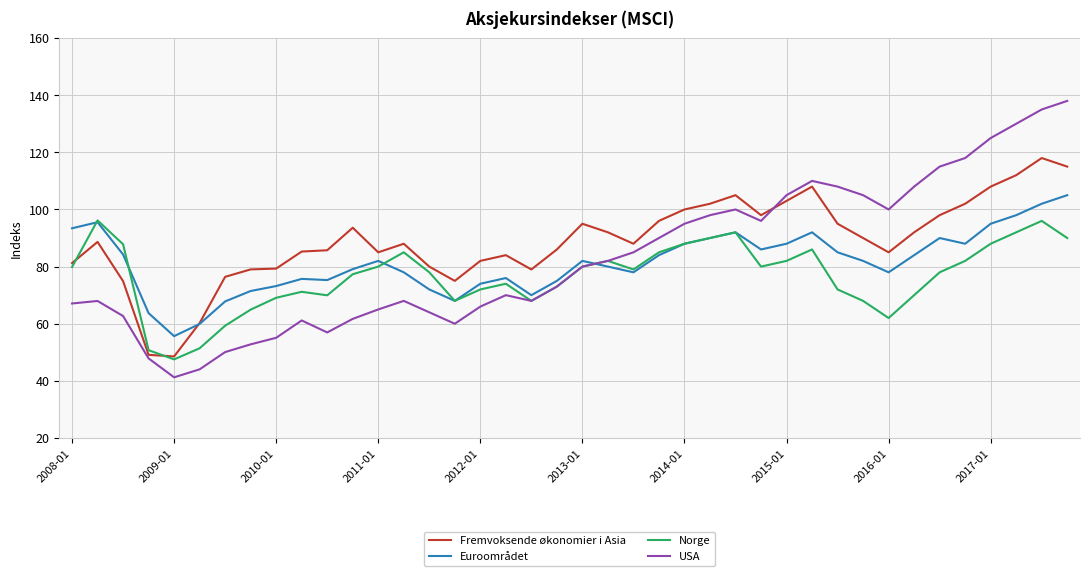

Which series has the largest range (max minus min)?

USA